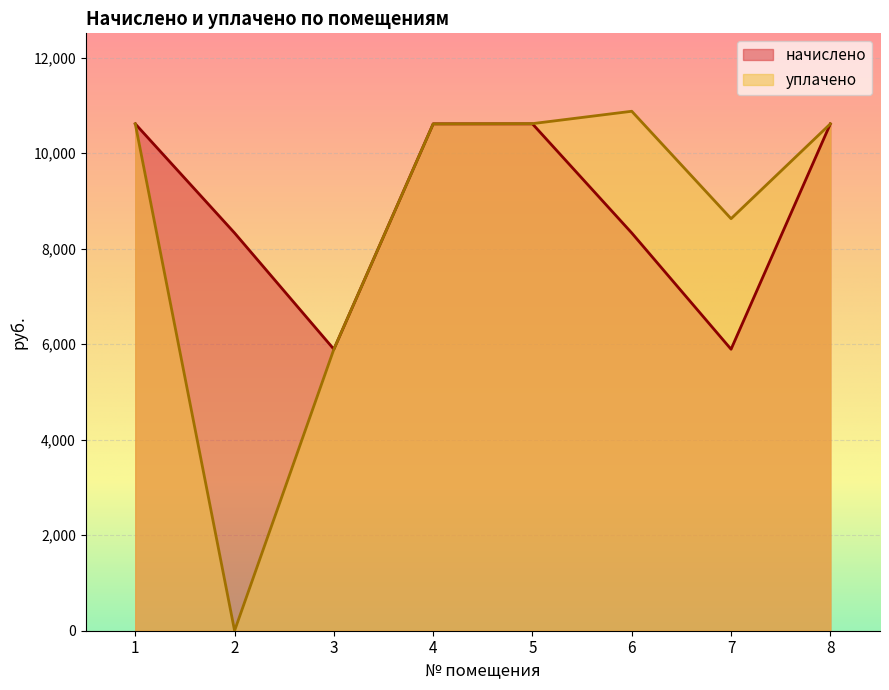

What value does the уплачено series have at 7?

8629.4